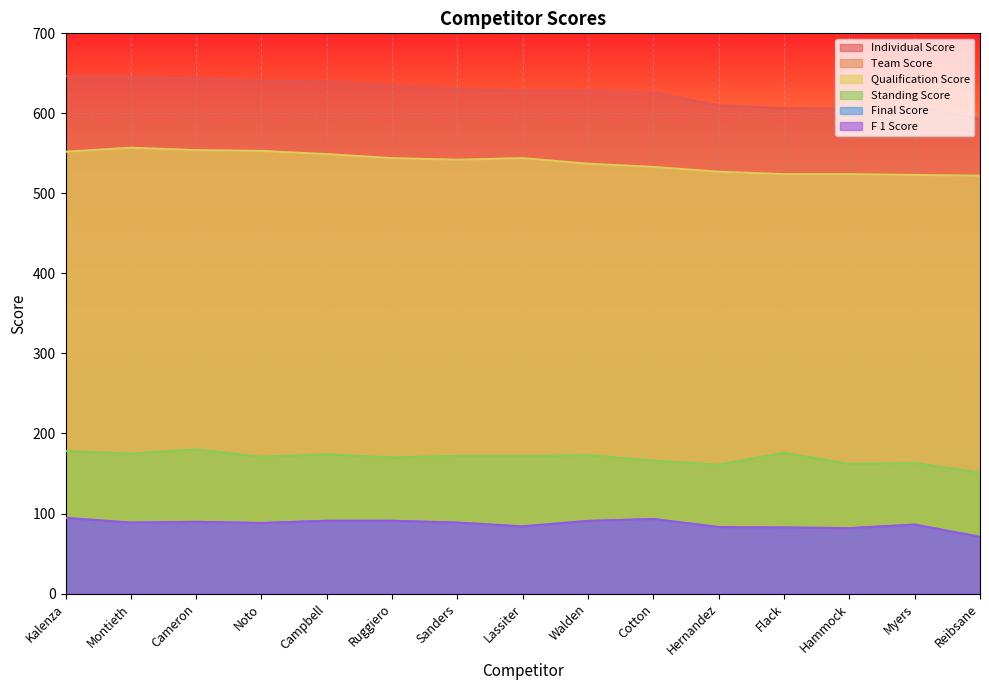

The value of Qualification Score at Cameron is 794.8. True or false?

False